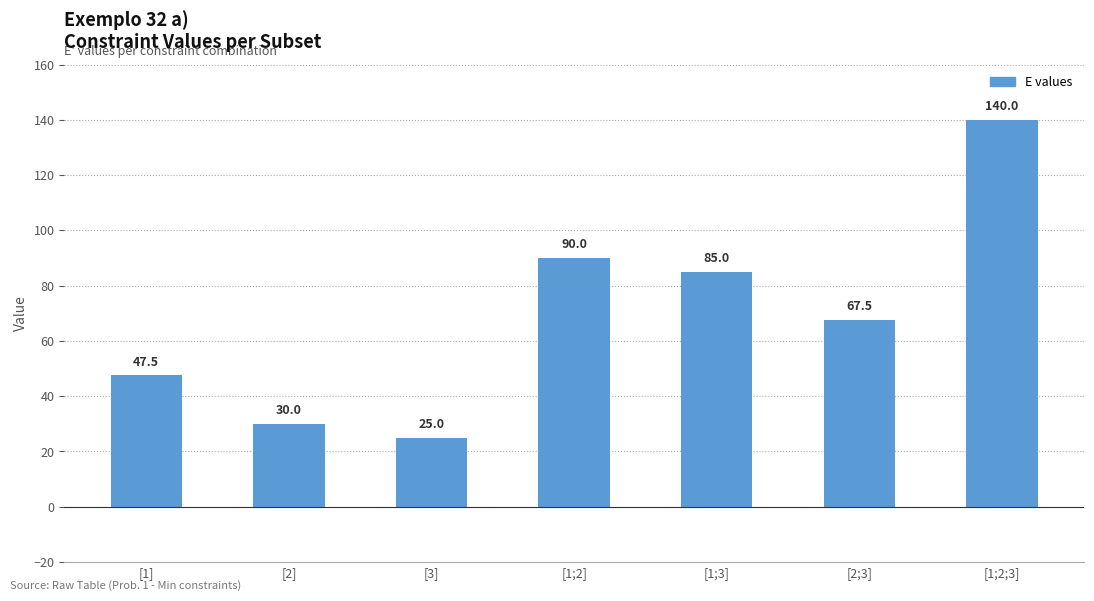

How many values exceed 67?

4